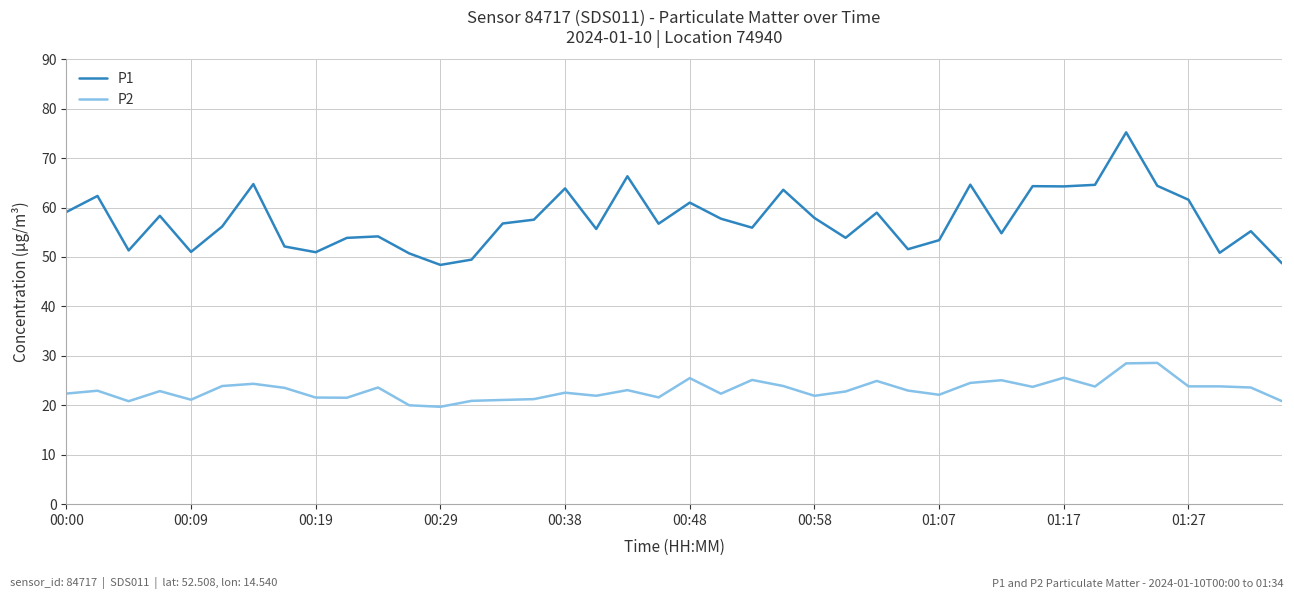

True or false: P2 and P1 intersect in this chart.

False